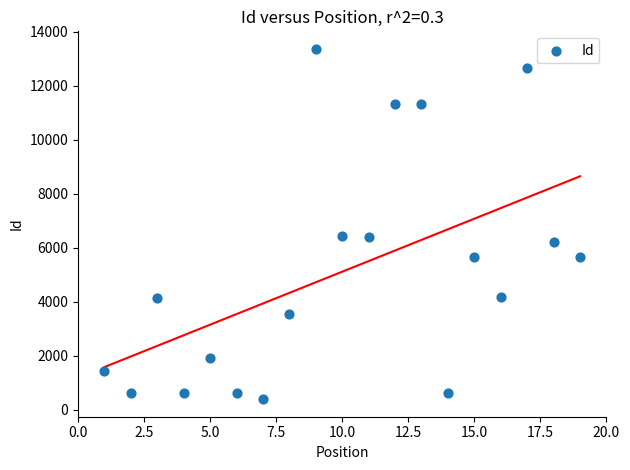

What is the range of Y values (max minus min)?

12975